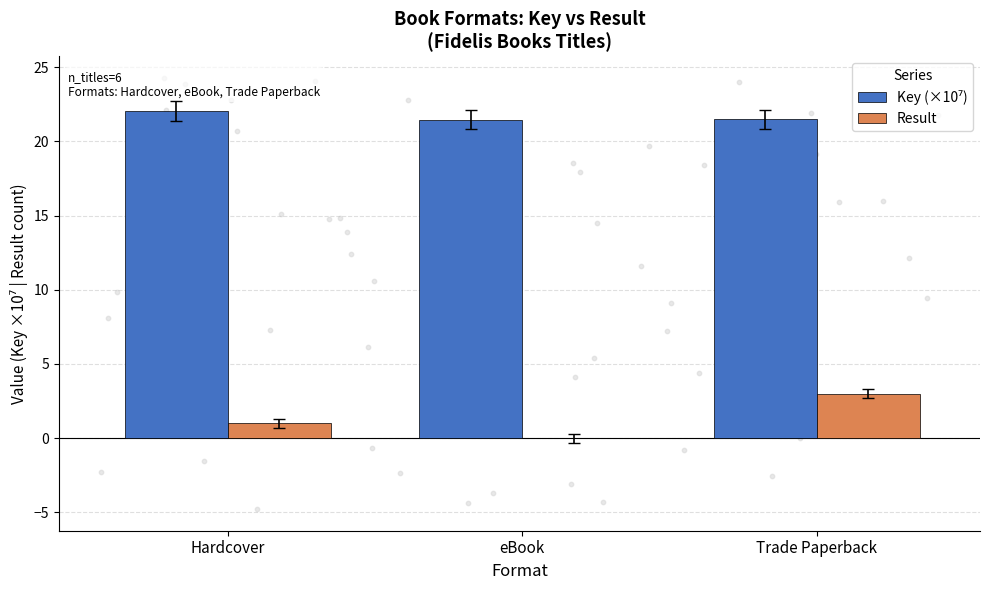

Which series has the largest total across all categories?

Key (×10⁷)